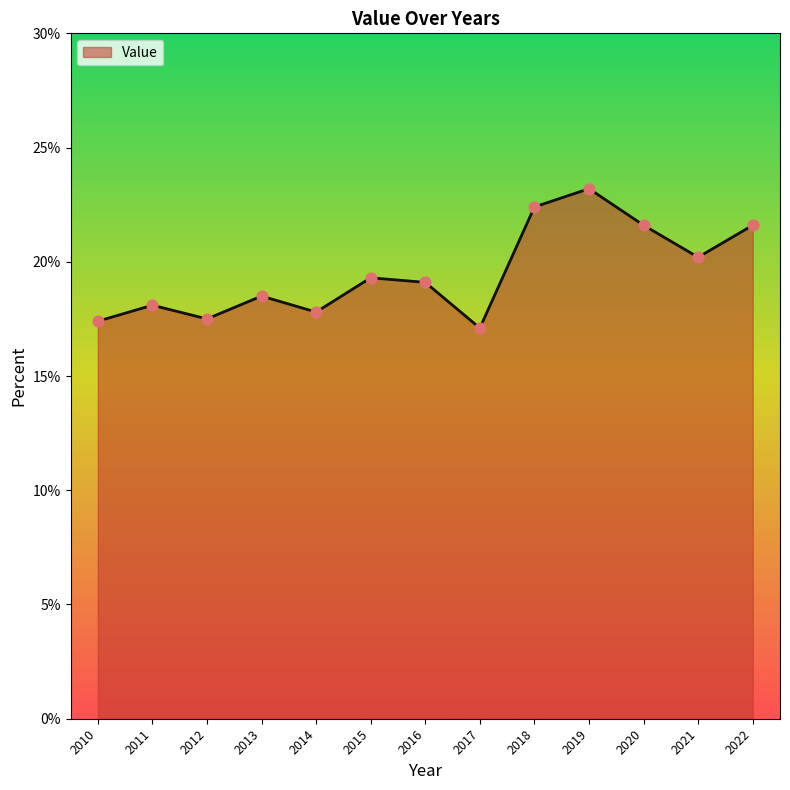

Which has a higher value, 2021 or 2018?

2018